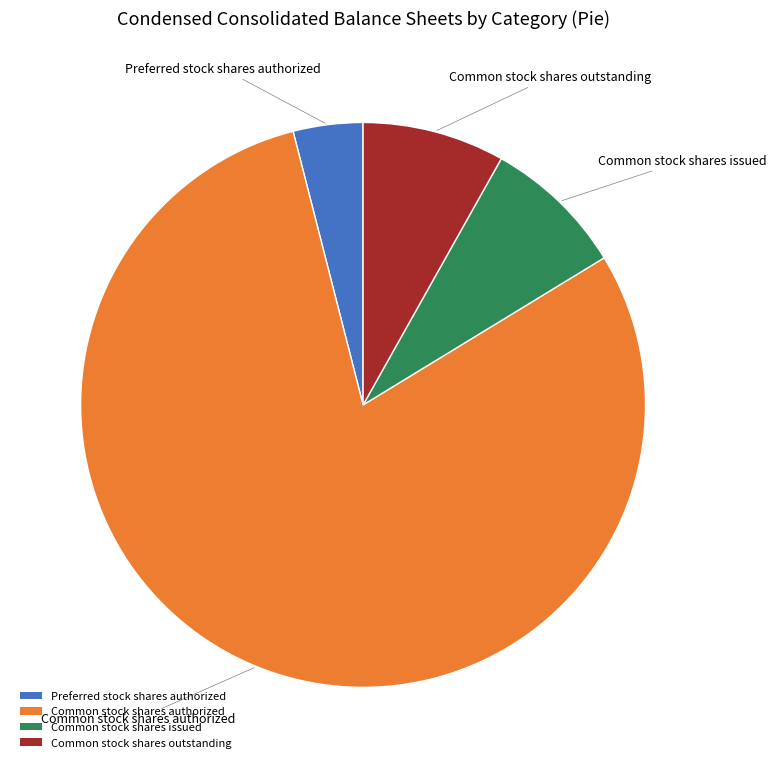

Is it true that Common stock shares outstanding is 8% of the pie?

True